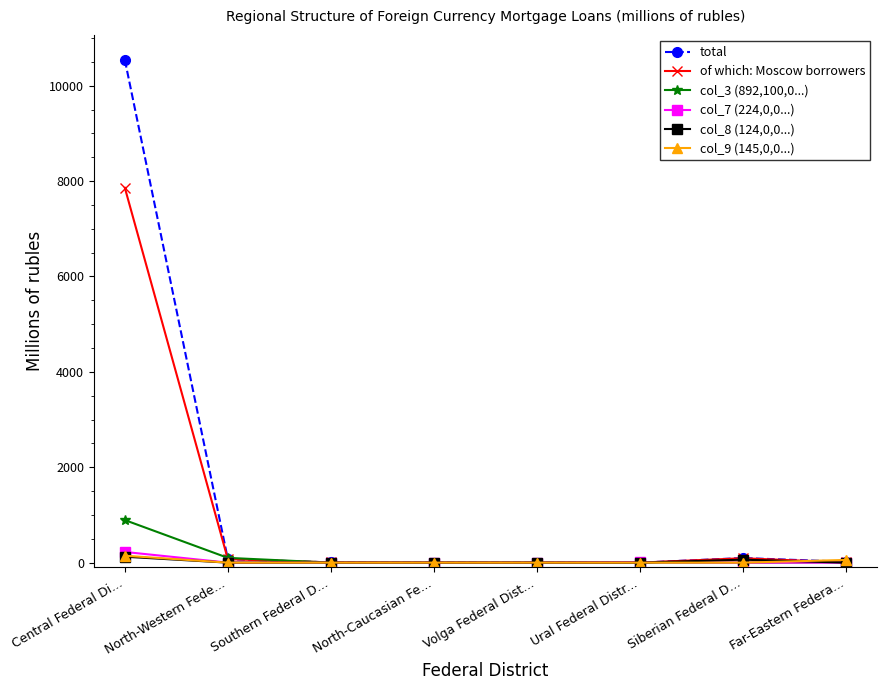

True or false: col_9 (145,0,0...) has a value of 0 at North-Caucasian Fe....

True